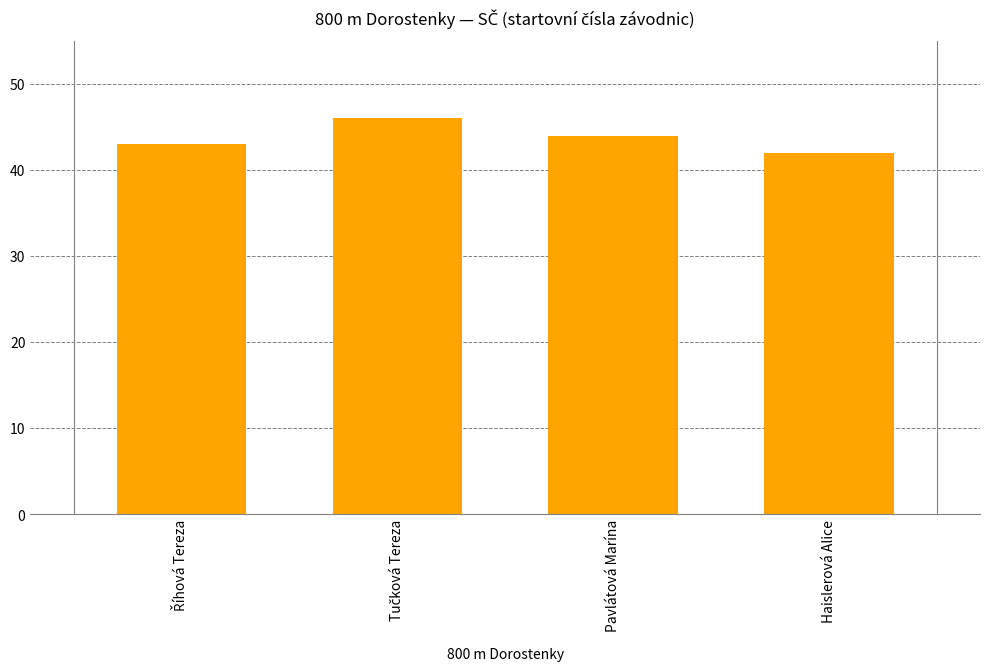

How many data points are less than 44?

2